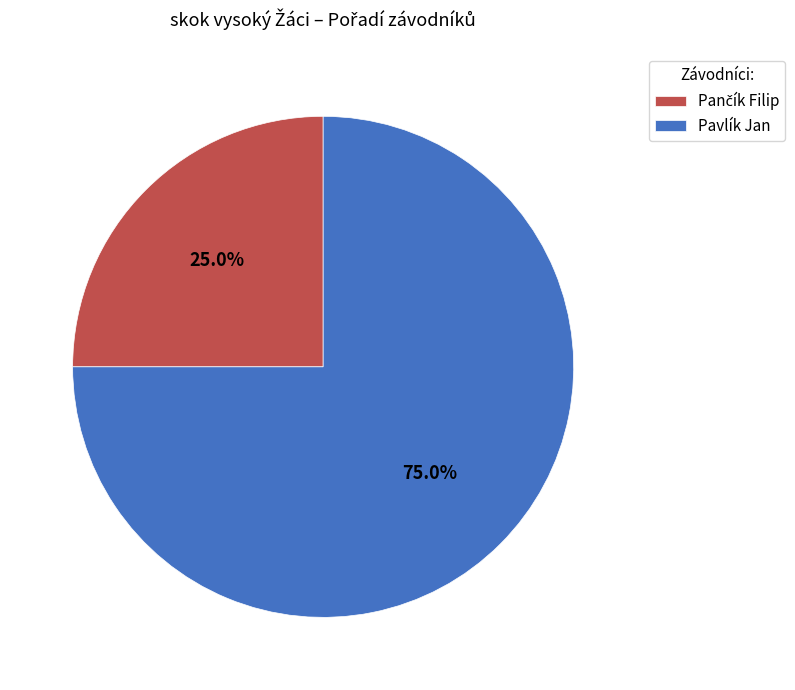

To the nearest percent, what is the average slice percentage?

50%